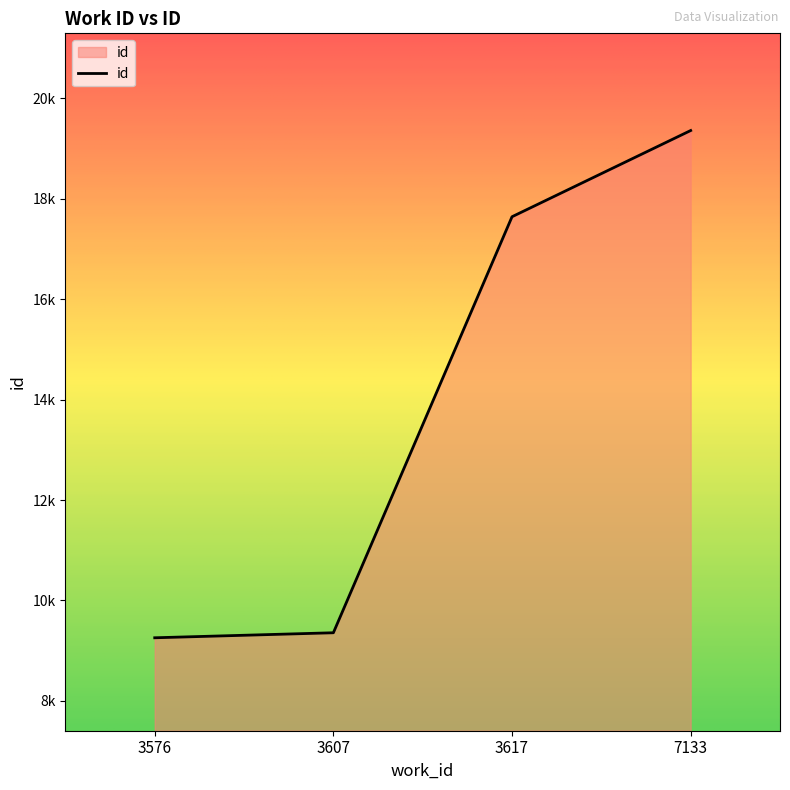

What is the difference between the maximum and second lowest values?

10003